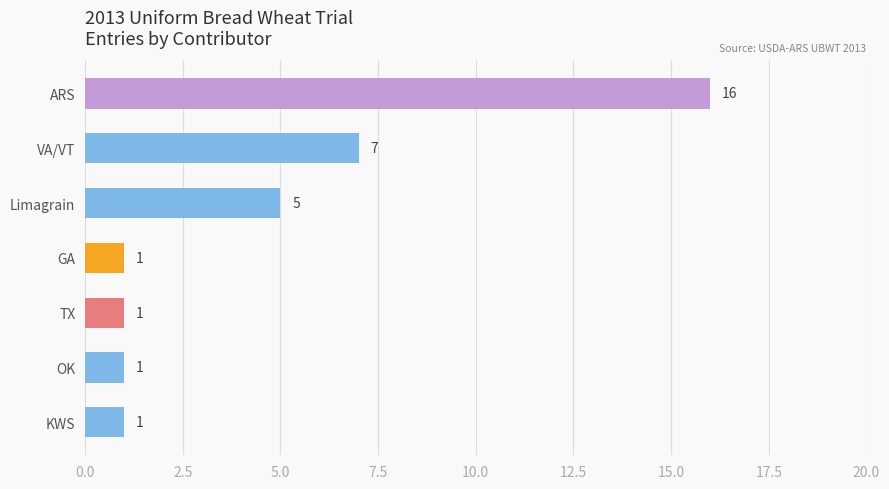

Between ARS and Limagrain, which is larger?

ARS